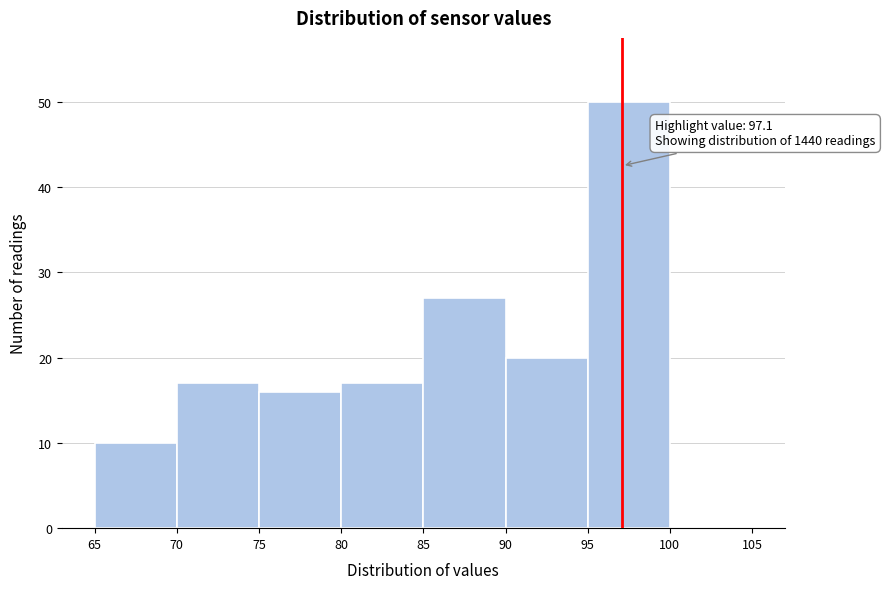

Which range on the x-axis has the tallest bar?

95 to 100